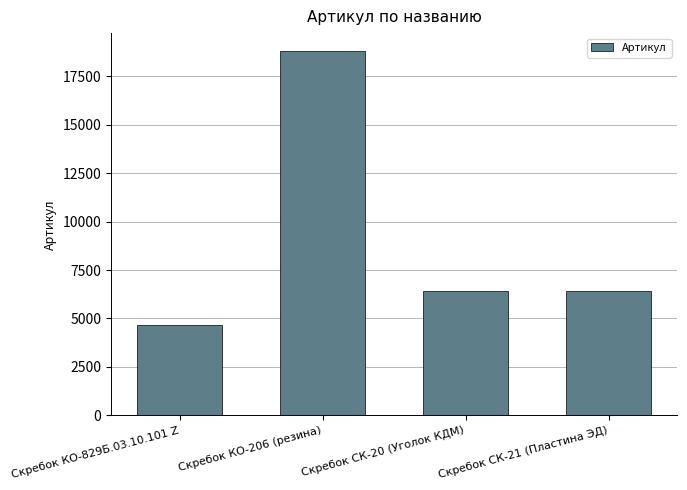

What is the label of the 4th bar from the left?

Скребок СК-21 (Пластина ЭД)